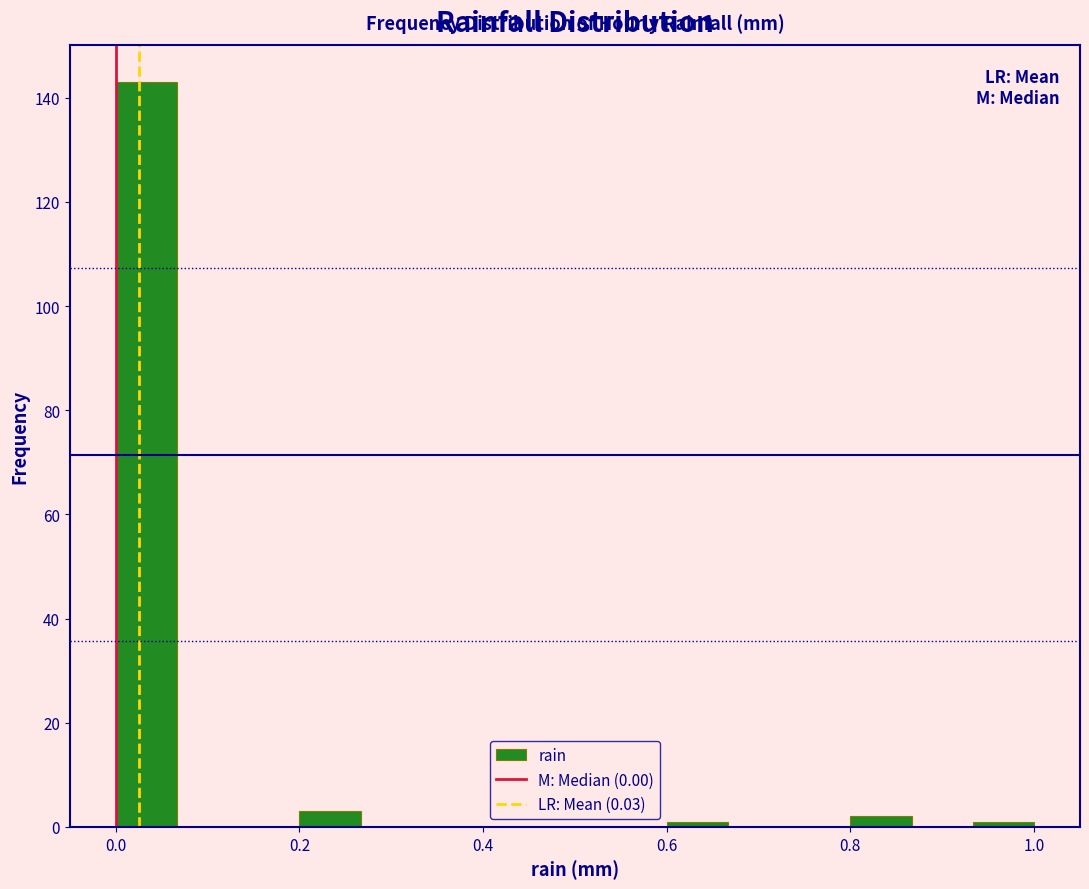

Around what value on the x-axis is the tallest bar? Give the approximate position of its centre, as read against the axis.

0.04